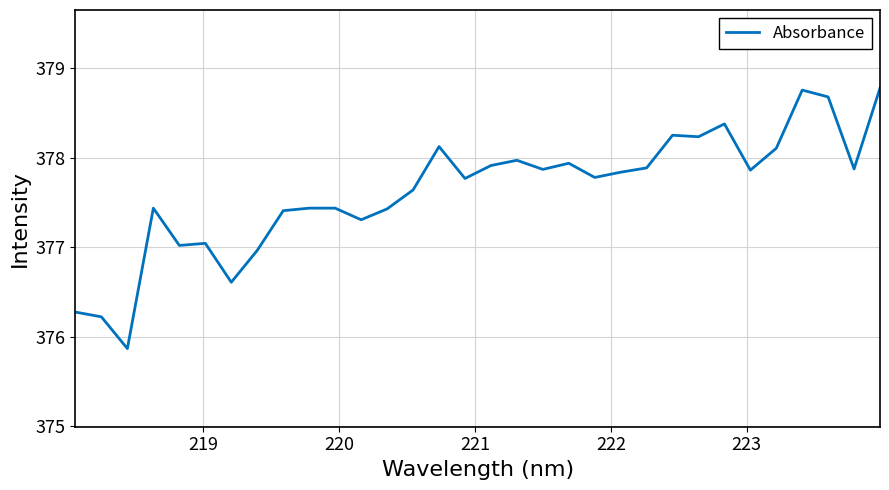

What is the difference between the maximum and minimum values?

2.9